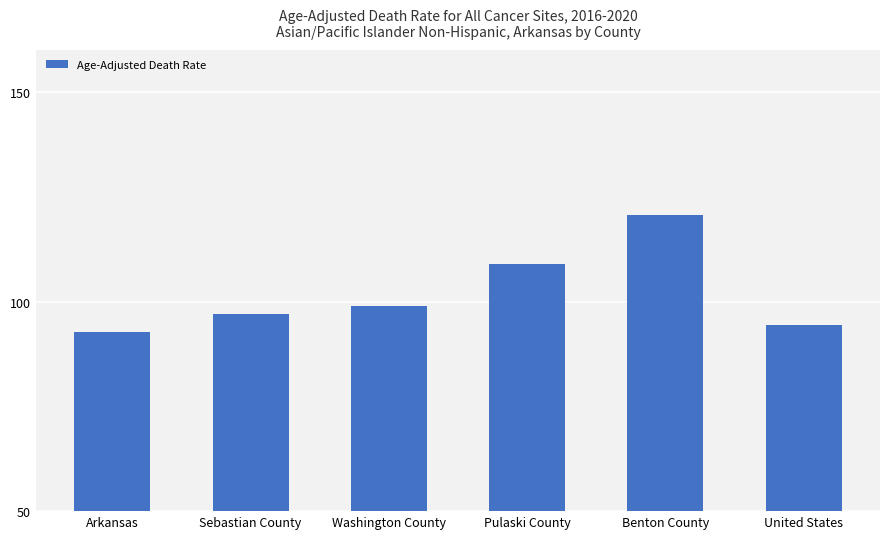

Reading left to right, list all the values displayed in this chart.

92.8	97.1	98.9	108.9	120.6	94.5